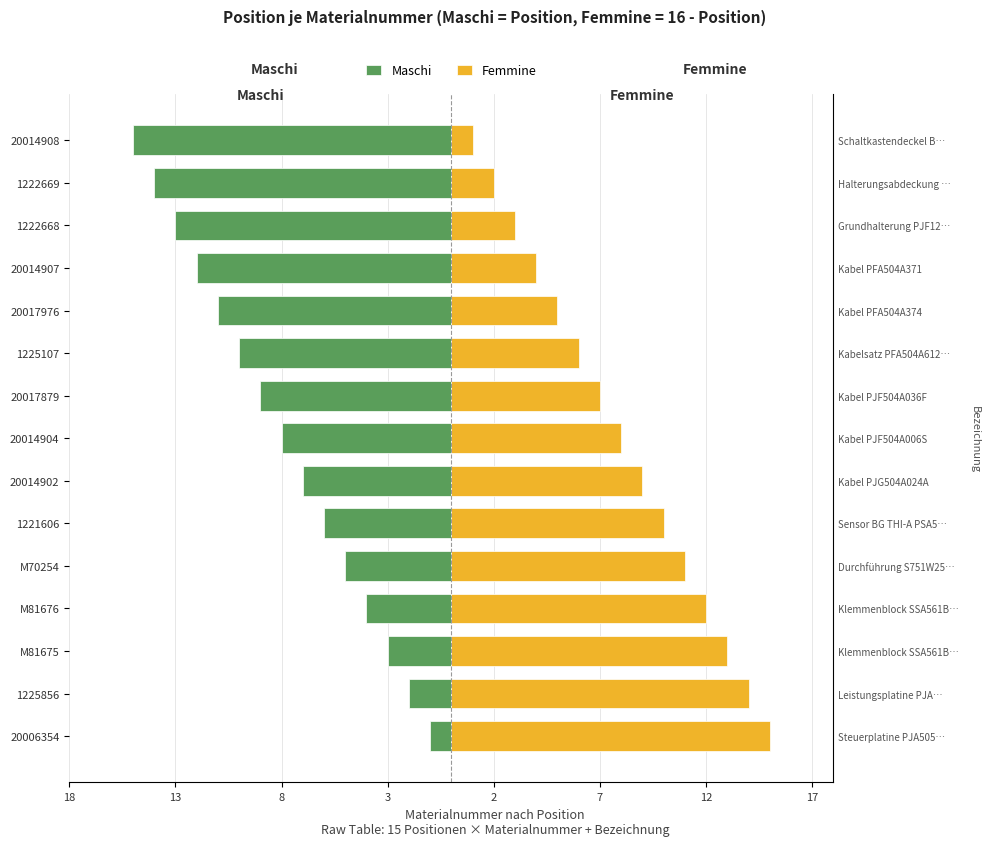

What is the sum of the Maschi values at 20014902 and 20014904?

-15